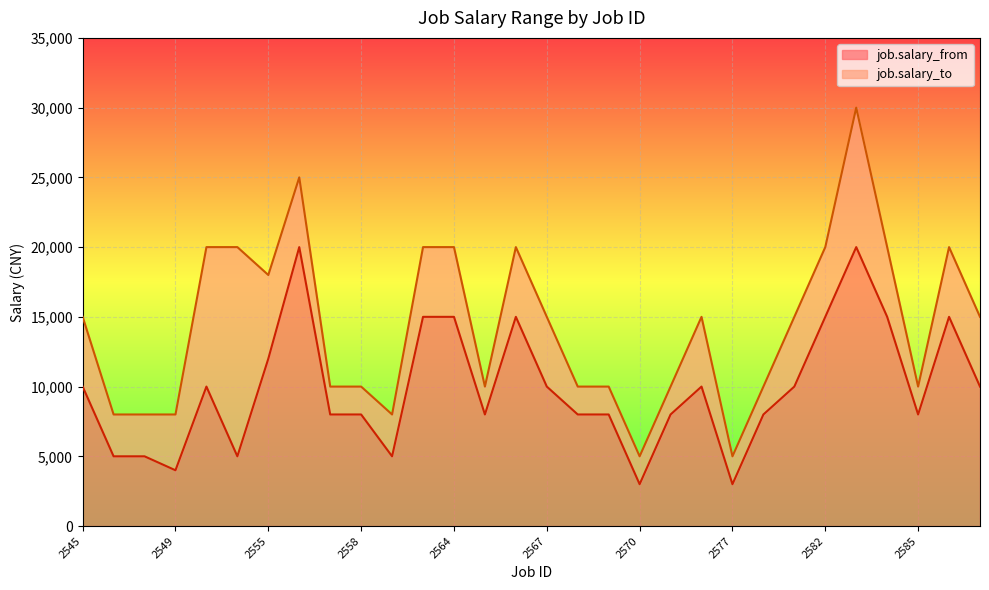

True or false: job.salary_from and job.salary_to intersect in this chart.

False